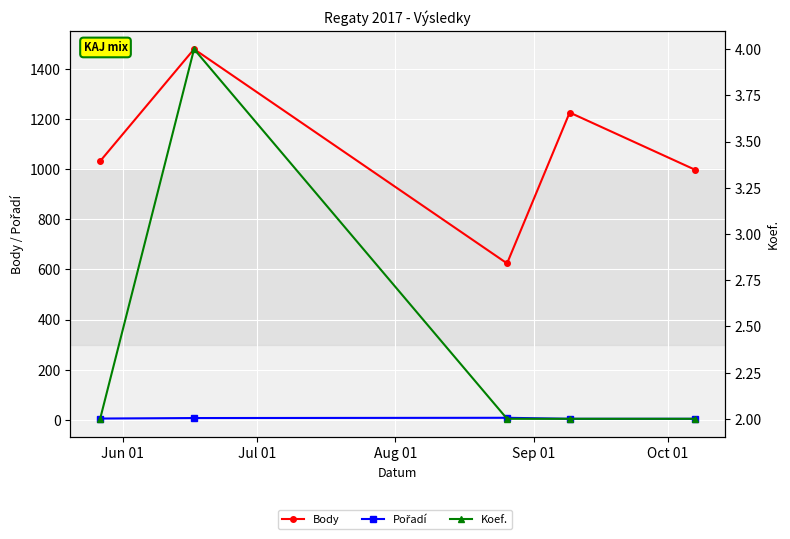

Is the value of Pořadí at Aug 01 greater than the value of Koef. at Oct 01?

Yes